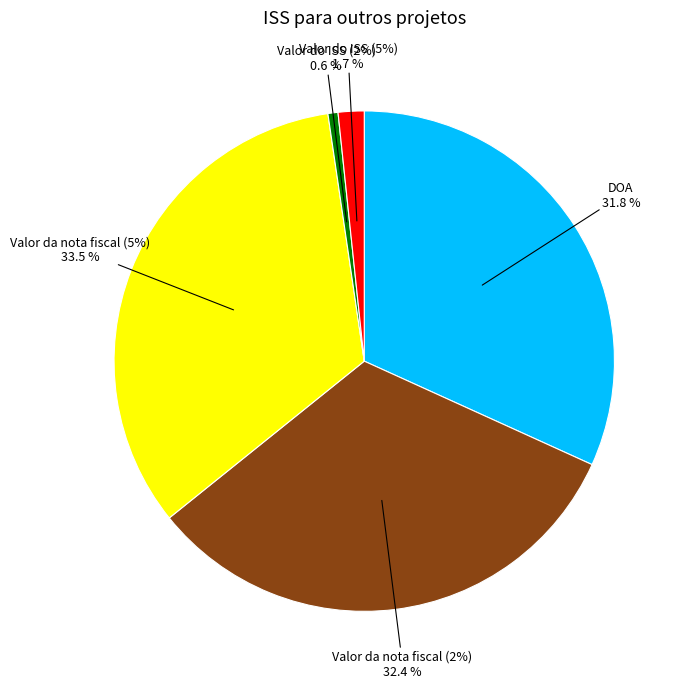

Is there any slice that represents more than half of the pie?

No